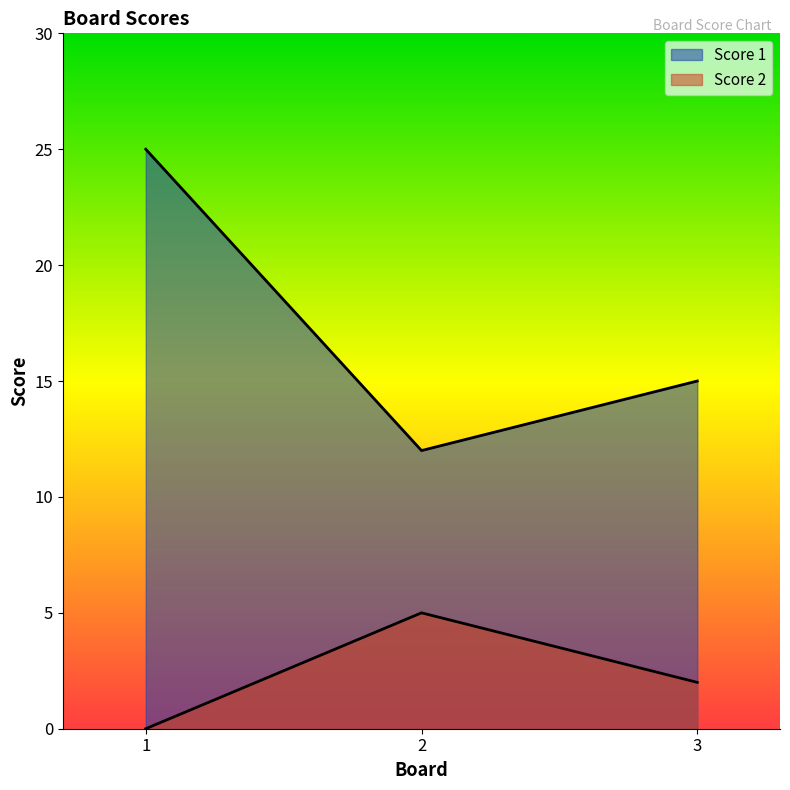

True or false: Score 1 has a value of 15 at 3.

True